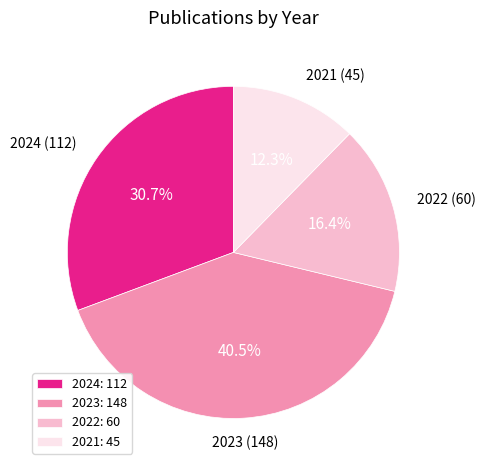

What is the smallest slice in the pie chart?

2021